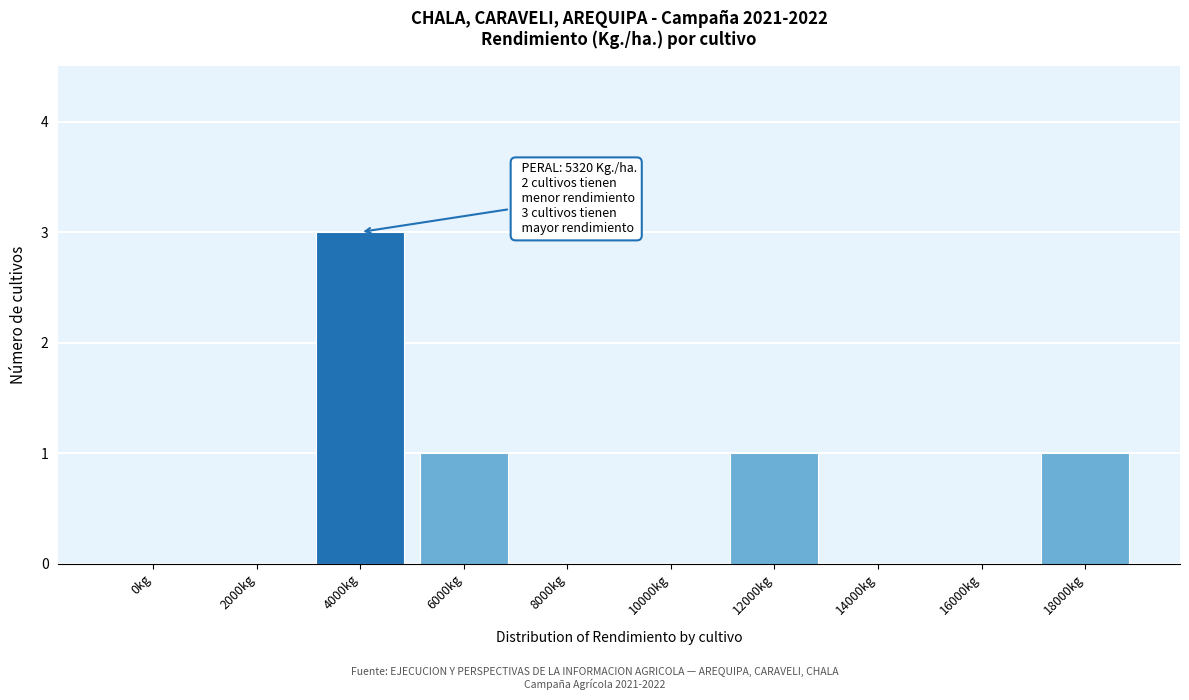

Reading left to right, transcribe all the data shown in this chart.

0kg=0	2000kg=0	4000kg=3	6000kg=1	8000kg=0	10000kg=0	12000kg=1	14000kg=0	16000kg=0	18000kg=1